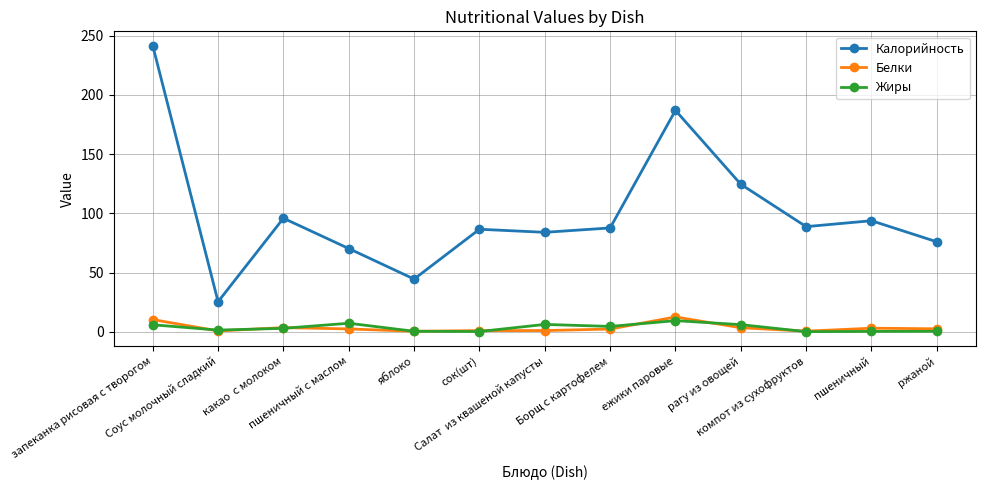

What is the average value of the Калорийность series?

100.5